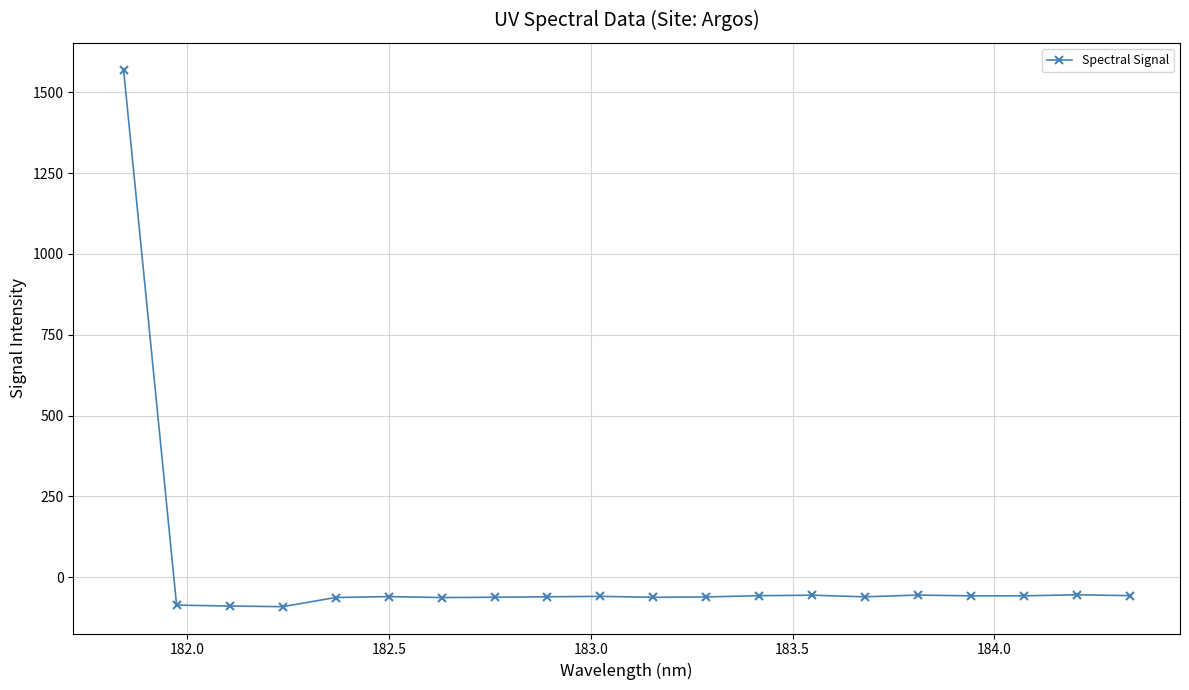

True or false: there are more than 1 points higher than both neighbors.

True